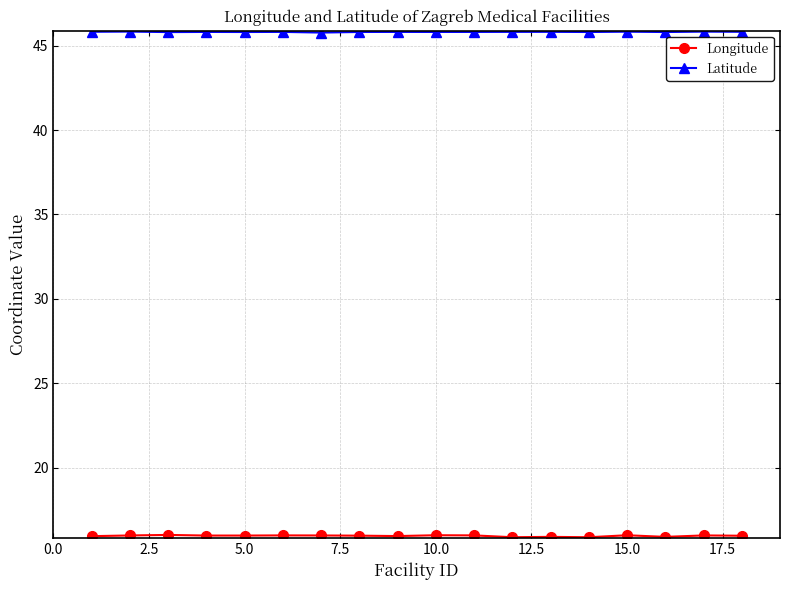

What is the minimum value shown in the chart?

15.9